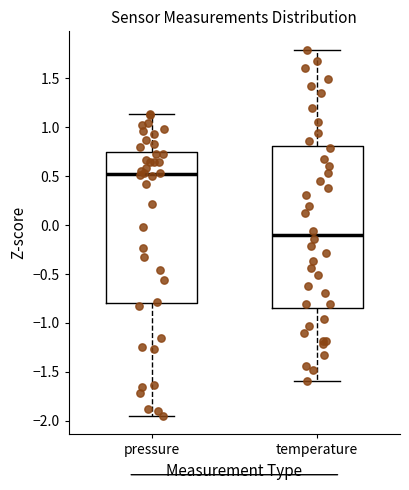

Reading left to right, read every box against the y-axis: the position of its median line, the range the box covers, and the ends of its whiskers. The values are not printed on the chart, so give them approximately, as read against the axis.

pressure: median 0.50, box -0.80 to 0.75, whiskers -1.95 to 1.15
temperature: median -0.10, box -0.85 to 0.80, whiskers -1.60 to 1.80